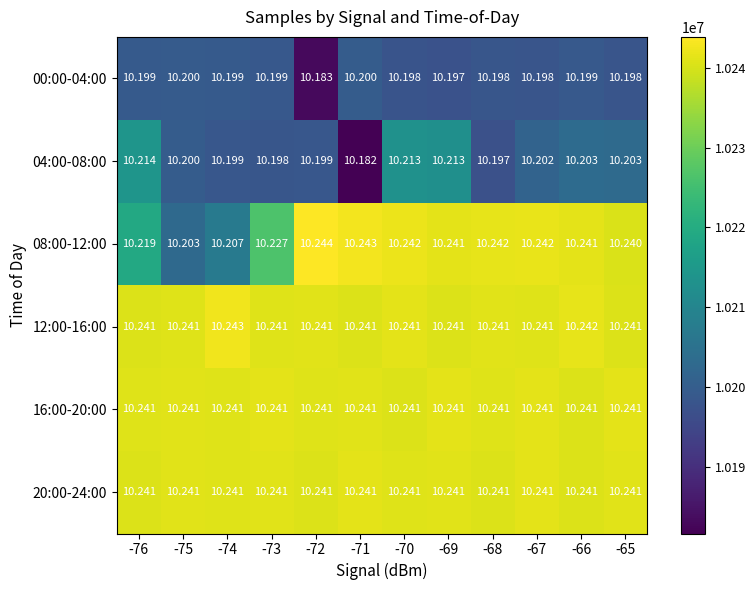

Is the value of 12:00-16:00 at -74 greater than the value of 08:00-12:00 at -66?

Yes